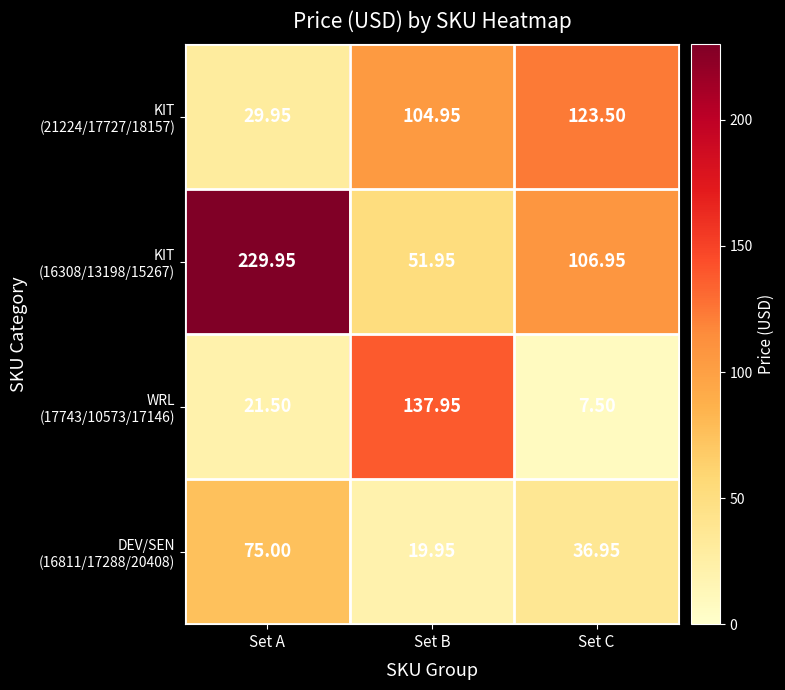

Which label corresponds to the largest value in the chart?

Set A